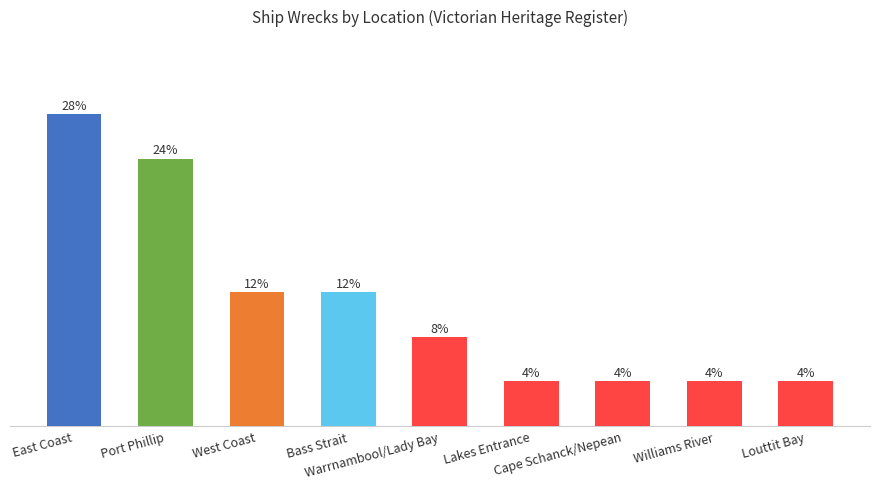

Rank the categories by value from lowest to highest.

Lakes Entrance, Cape Schanck/Nepean, Williams River, Louttit Bay, Warrnambool/Lady Bay, West Coast, Bass Strait, Port Phillip, East Coast